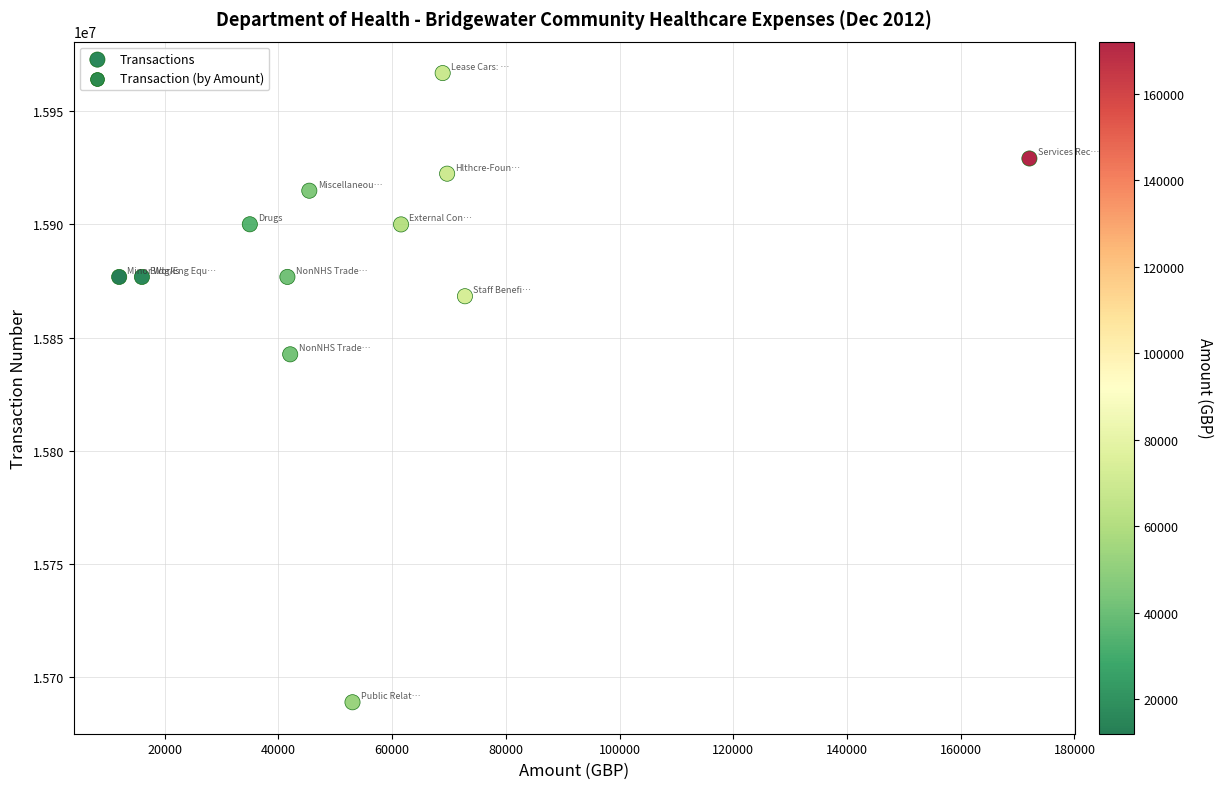

What is the average Y value?

15880295